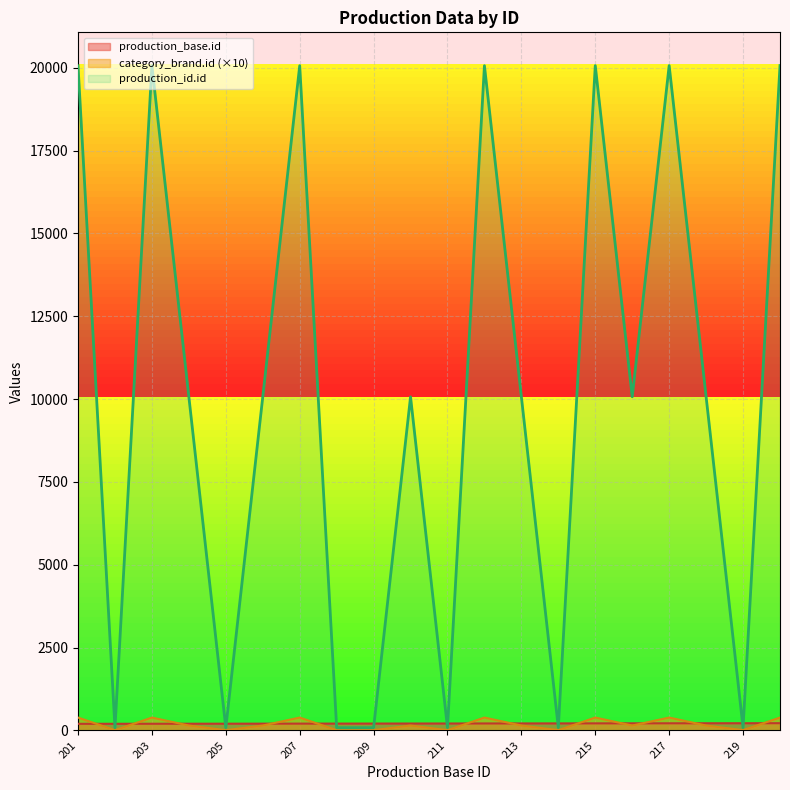

True or false: production_id.id and category_brand.id cross at least once.

False